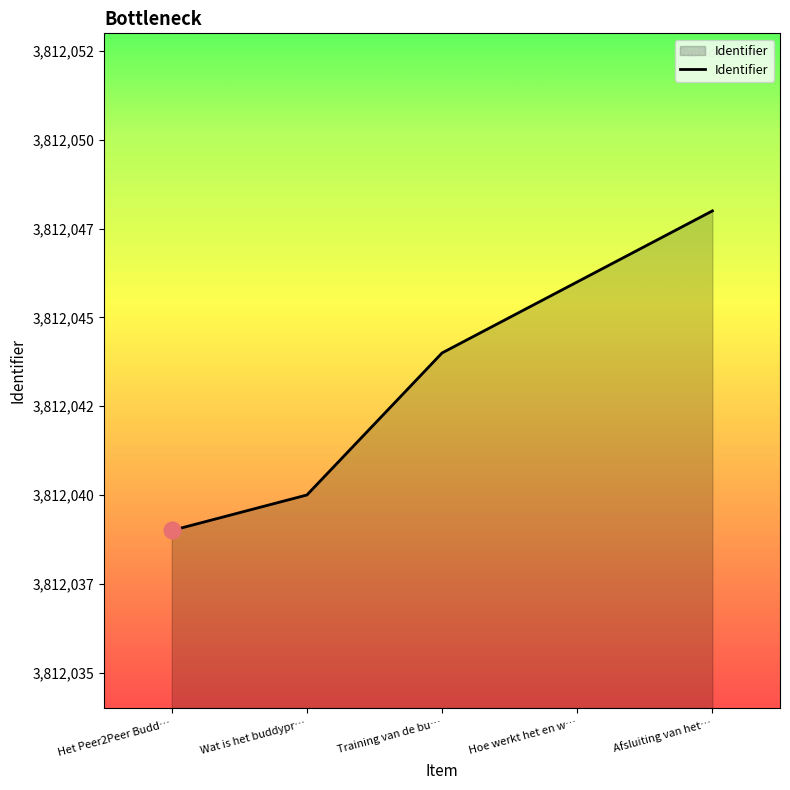

At which category does the chart reach its peak across all series?

Afsluiting van het…